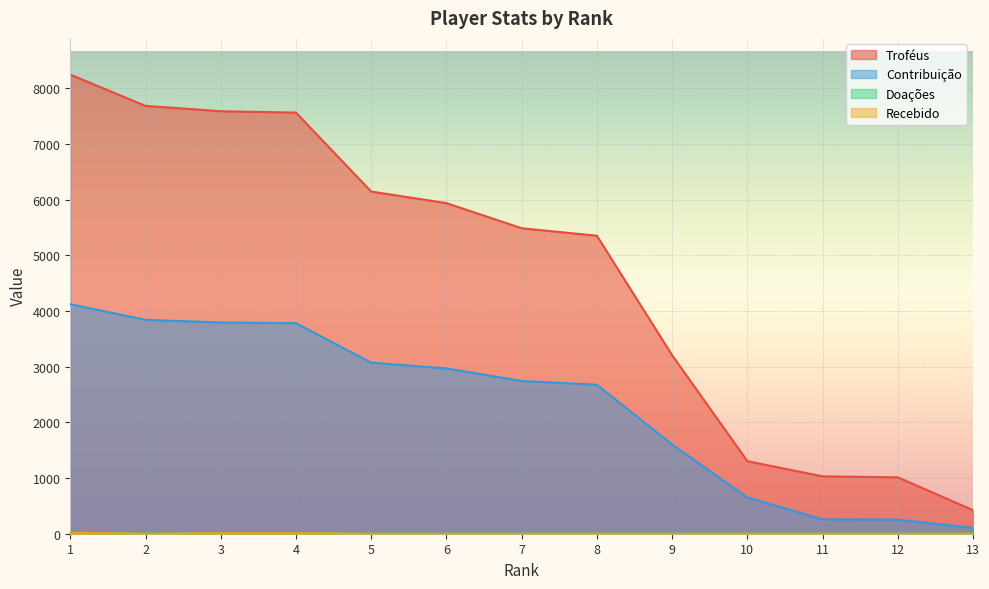

What is the sum of all Recebido values?

40